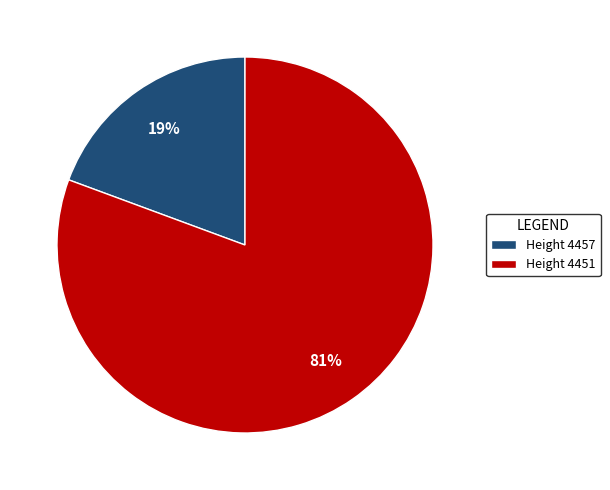

To the nearest percent, what is the combined percentage of Height 4457 and Height 4451?

100%